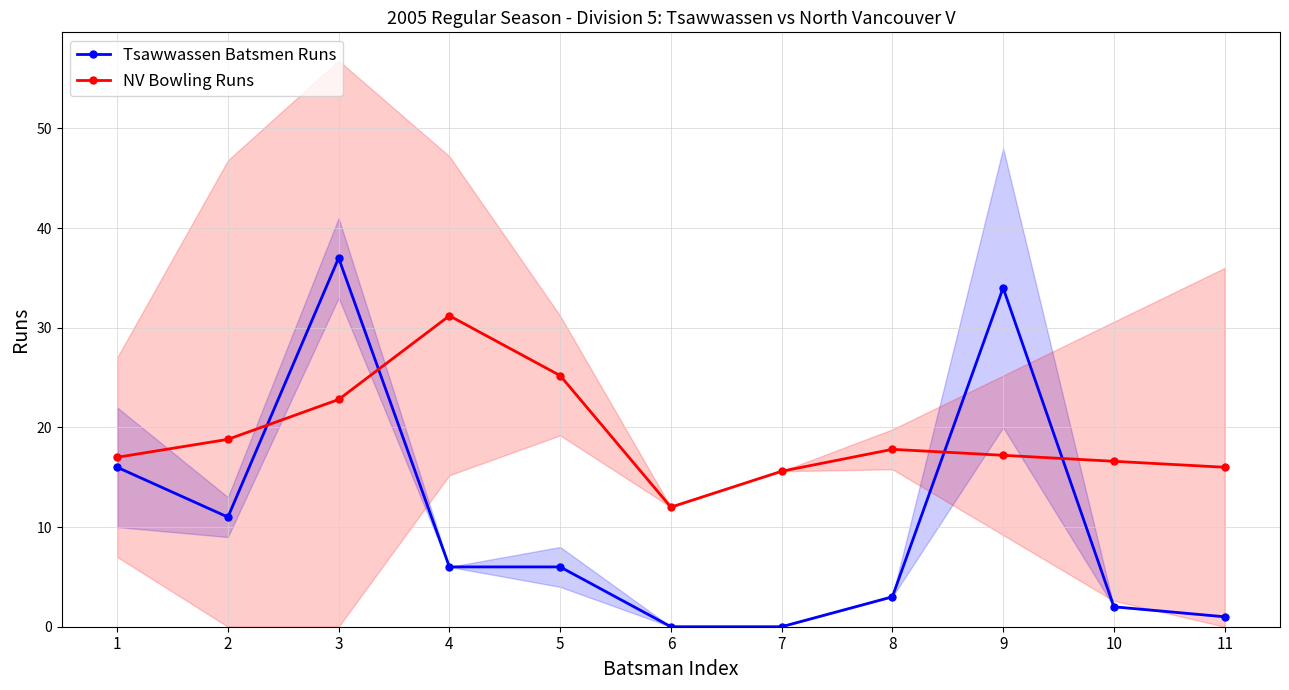

Which series ends up on top after the final intersection of Tsawwassen Batsmen Runs and NV Bowling Runs?

NV Bowling Runs